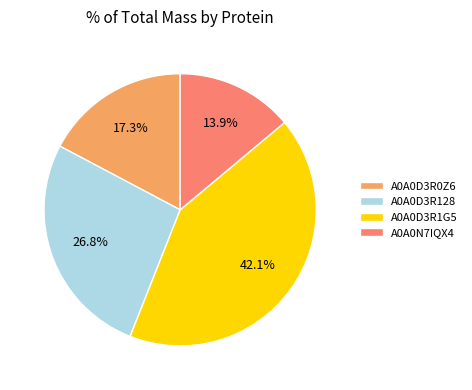

The A0A0D3R128 slice represents 27% of the pie. True or false?

True